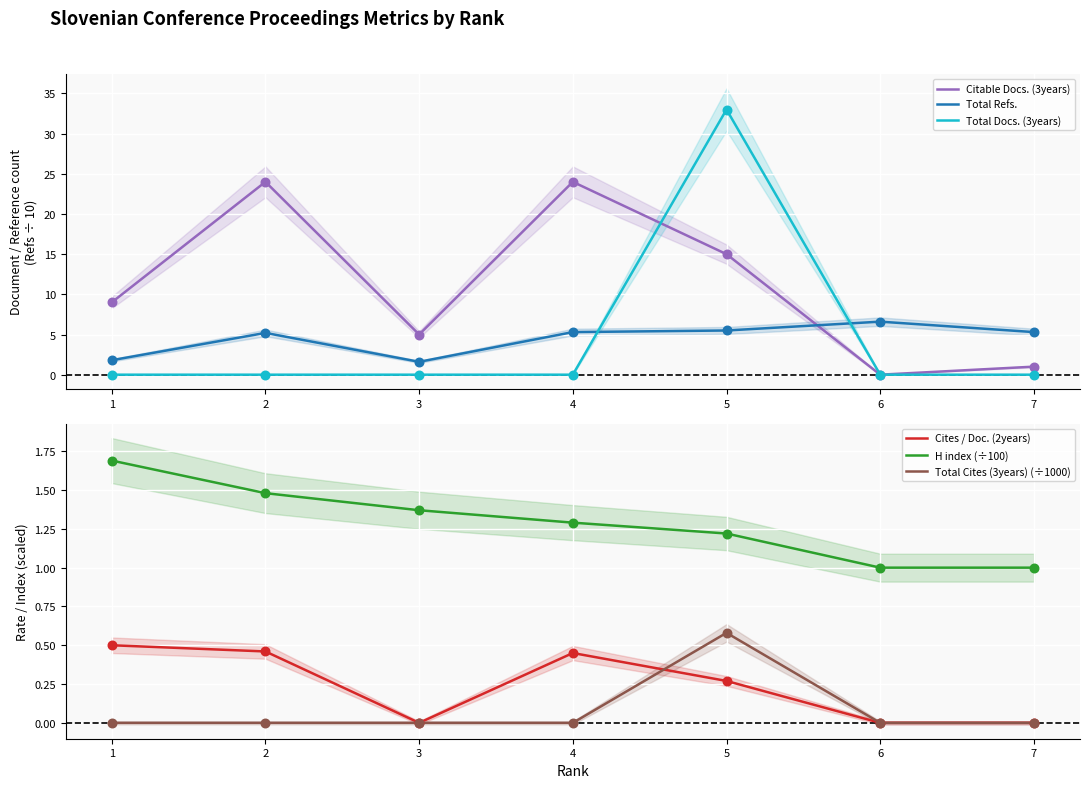

At how many categories does at least one series exceed 4?

7